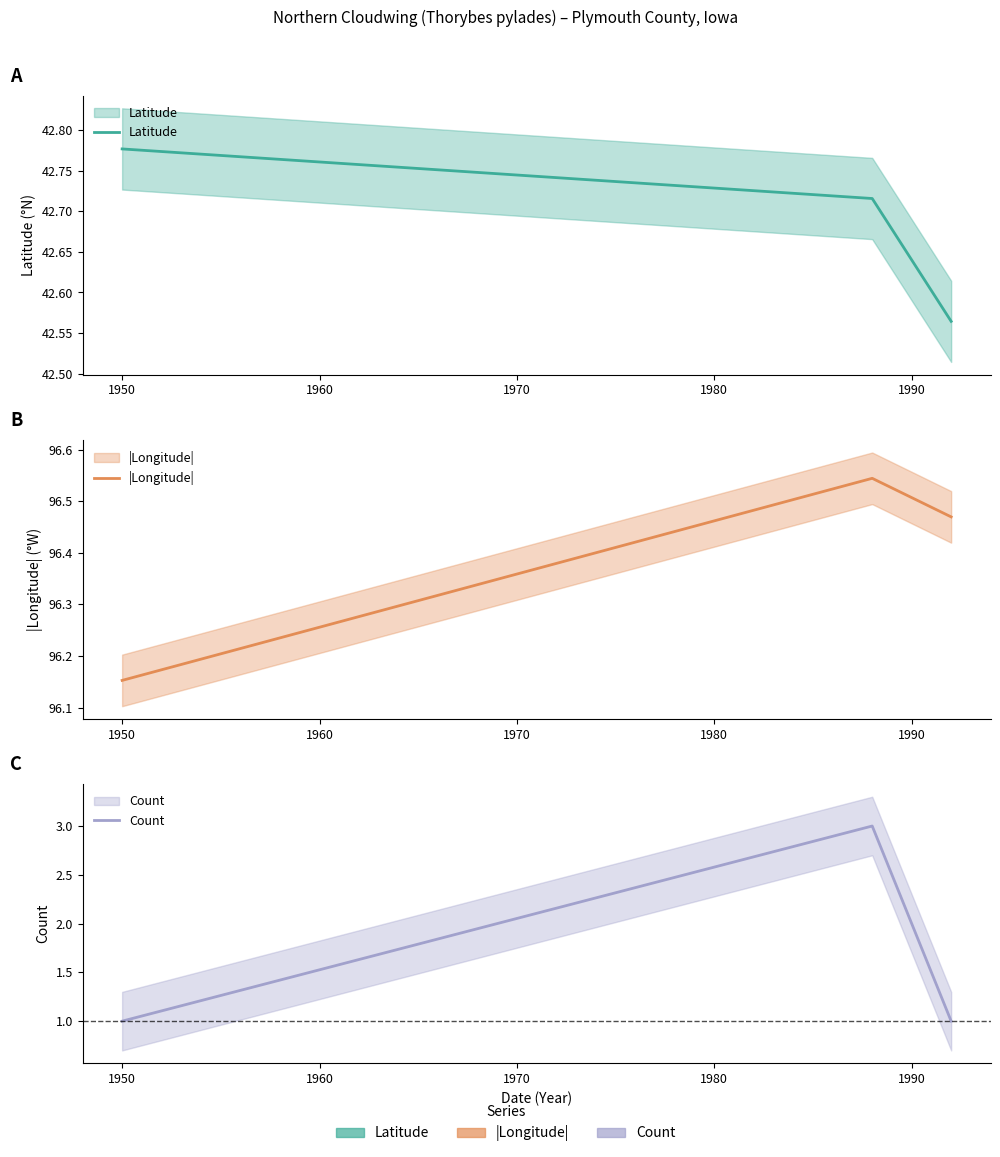

Rank the series by their maximum value, from lowest to highest.

Count, Latitude, |Longitude|